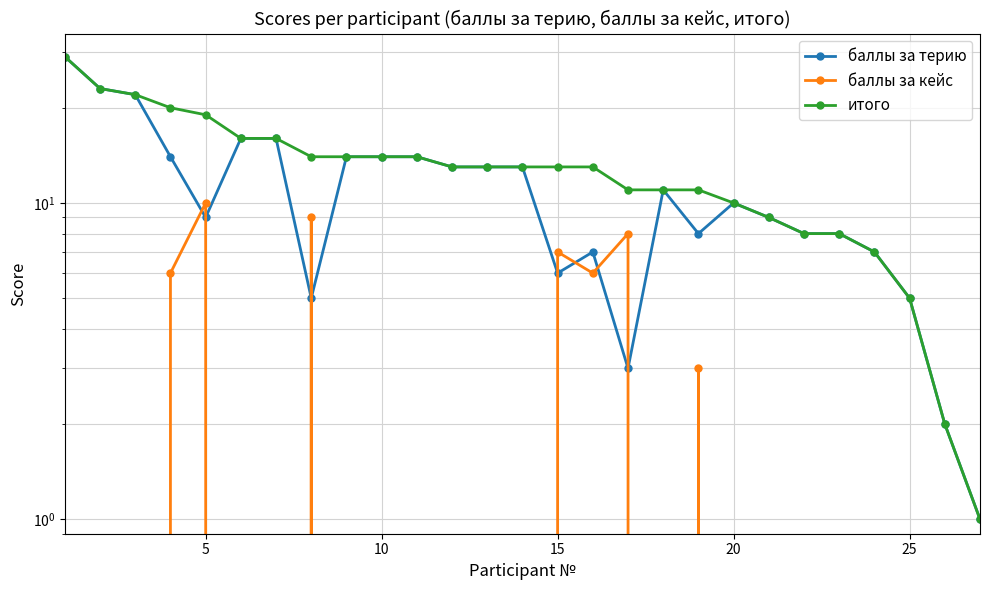

What is the maximum value for баллы за кейс?

10